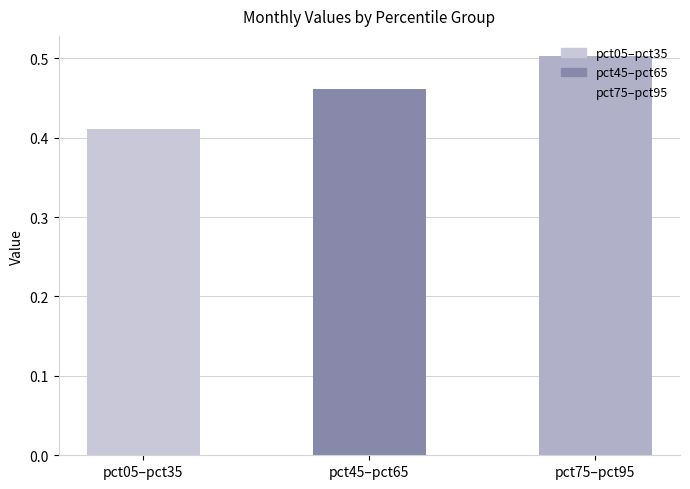

What position from the left is pct75–pct95?

3